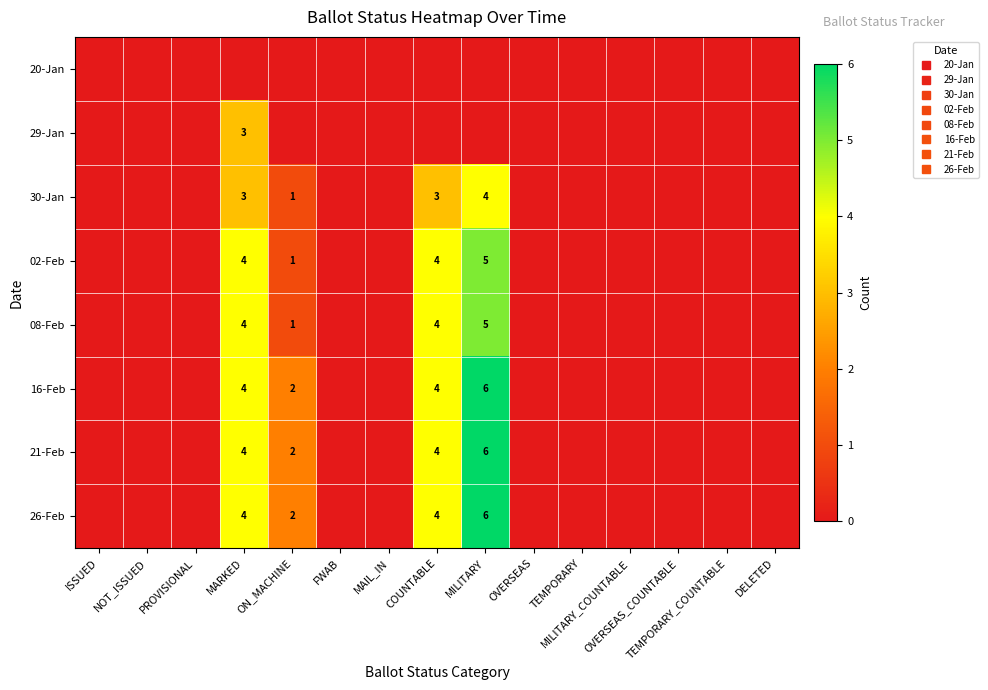

List the series in order of their peak value, highest first.

16-Feb, 21-Feb, 26-Feb, 02-Feb, 08-Feb, 30-Jan, 29-Jan, 20-Jan